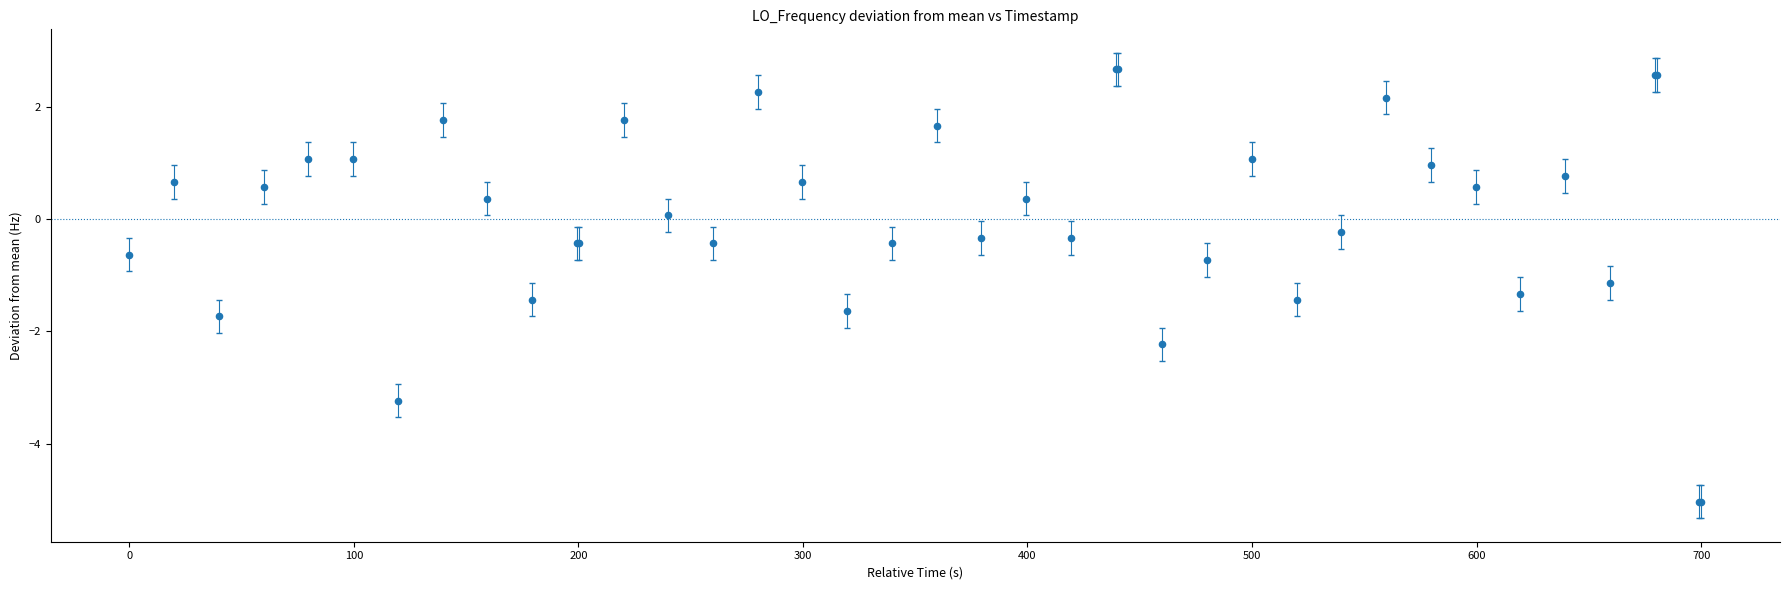

What Y value in the scatter plot is closest to -1?

-1.1